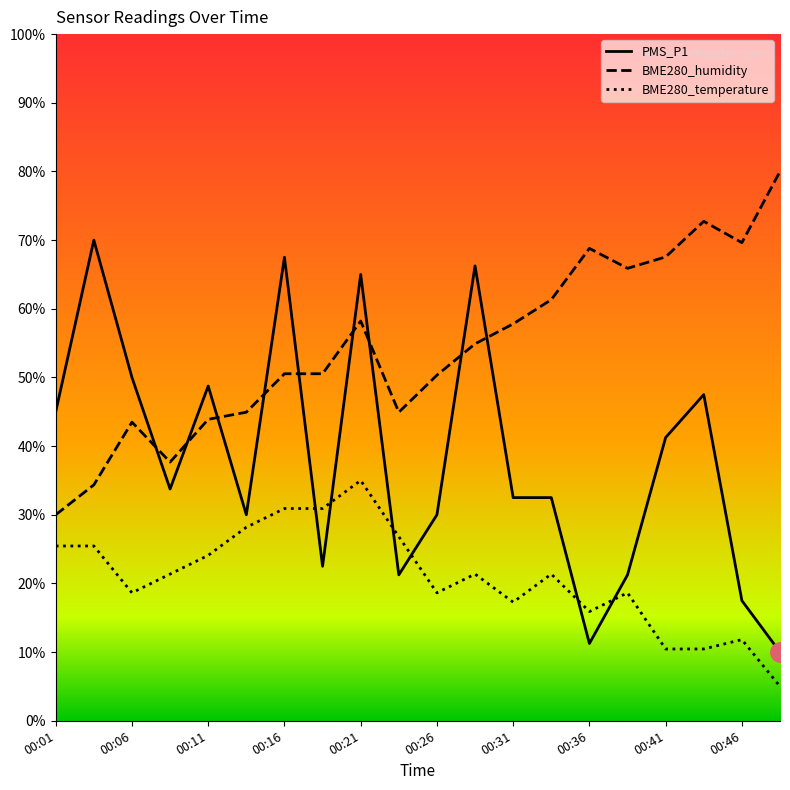

How many interior local valleys does the PMS_P1 series have?

5